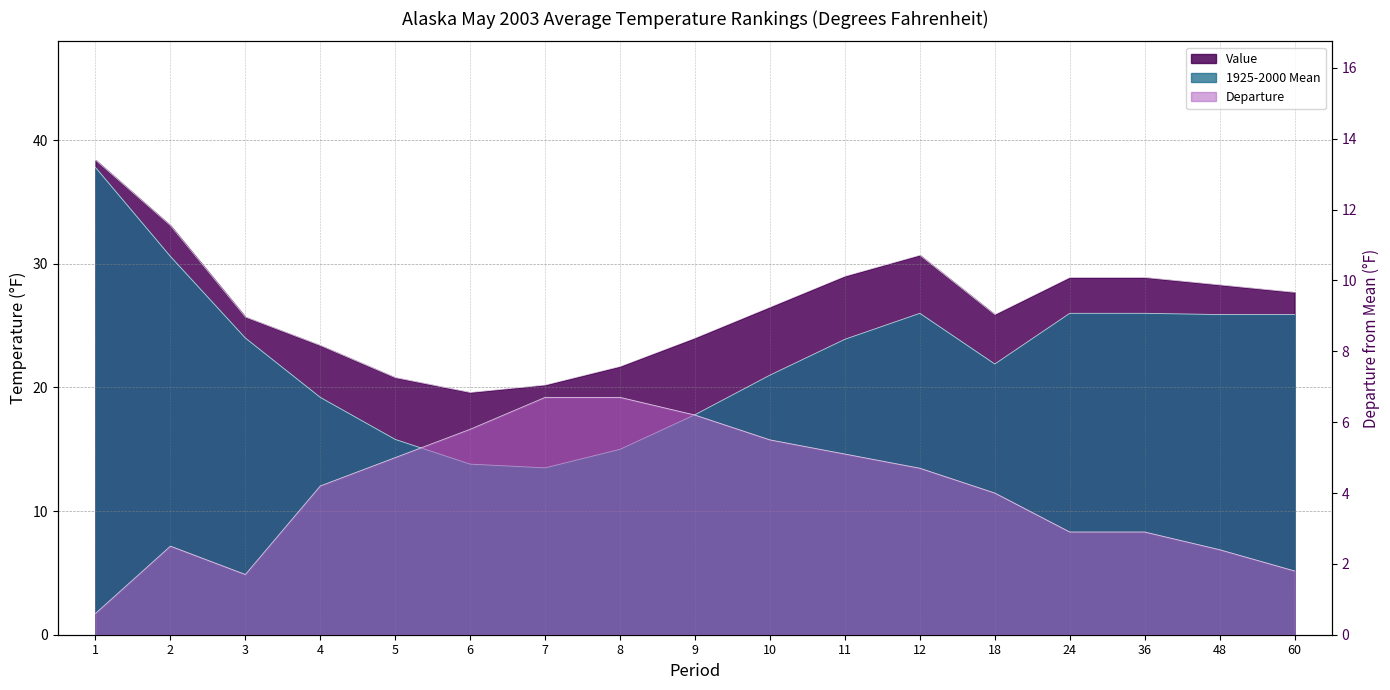

How many data points in 1925-2000 Mean are above 23?

9